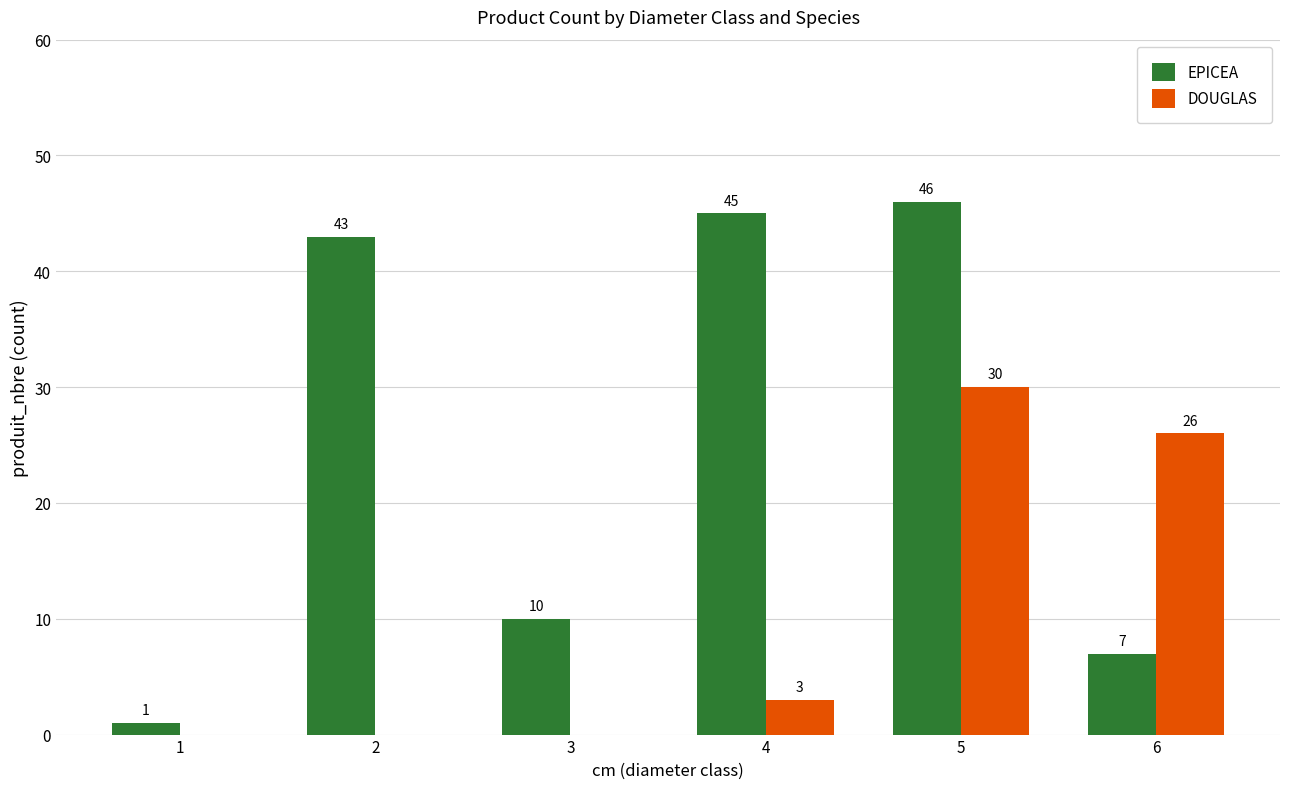

Between 3 and 6, which series saw the biggest shift?

DOUGLAS